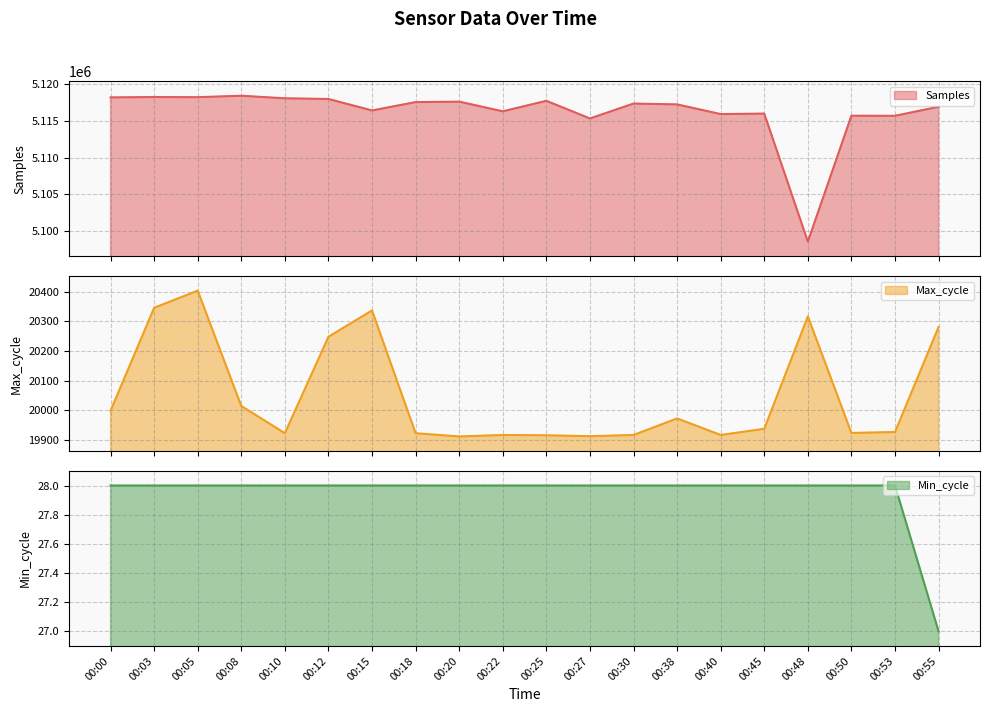

True or false: Max_cycle has a value of 20317 at 00:48.

True